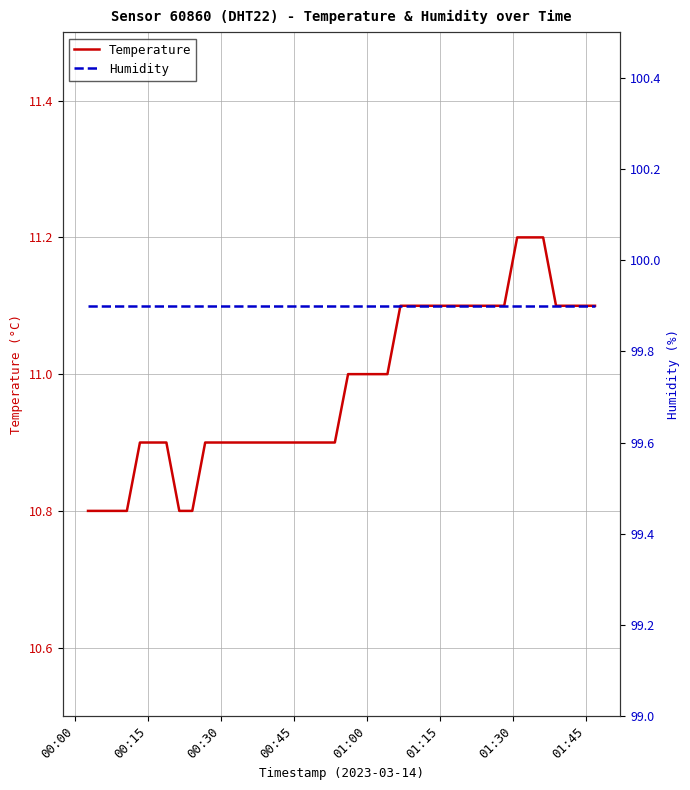

Reading right to left, list all the values displayed in this chart.

Temperature: 11.1	11.1	11.1	11.1	11.2	11.2	11.2	11.1	11.1	11.1	11.1	11.1	11.1	11.1	11.1	11.1	11.0	11.0	11.0	11.0	10.9	10.9	10.9	10.9	10.9	10.9	10.9	10.9	10.9	10.9	10.9	10.8	10.8	10.9	10.9	10.9	10.8	10.8	10.8	10.8
Humidity: 99.9	99.9	99.9	99.9	99.9	99.9	99.9	99.9	99.9	99.9	99.9	99.9	99.9	99.9	99.9	99.9	99.9	99.9	99.9	99.9	99.9	99.9	99.9	99.9	99.9	99.9	99.9	99.9	99.9	99.9	99.9	99.9	99.9	99.9	99.9	99.9	99.9	99.9	99.9	99.9